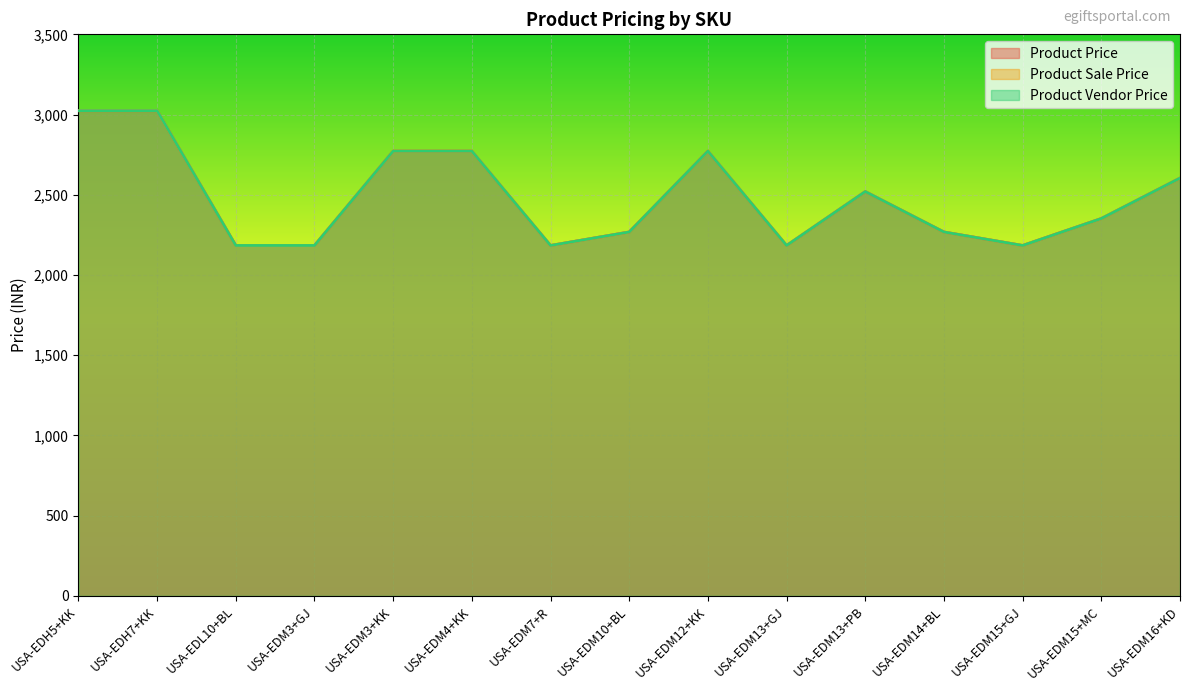

True or false: Product Price and Product Vendor Price cross at least once.

False